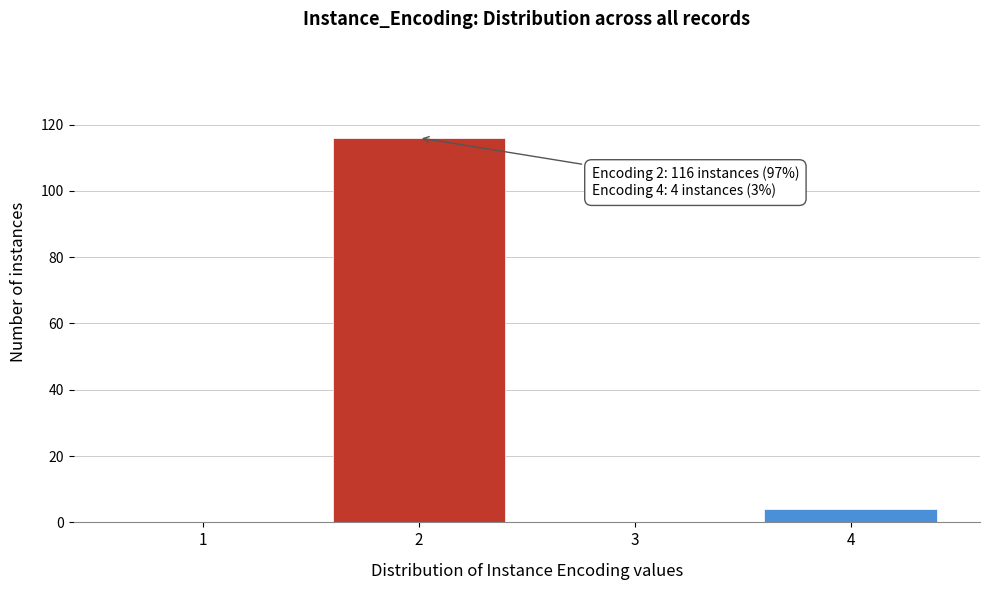

Reading right to left, list all the values displayed in this chart.

4=4	3=0	2=116	1=0